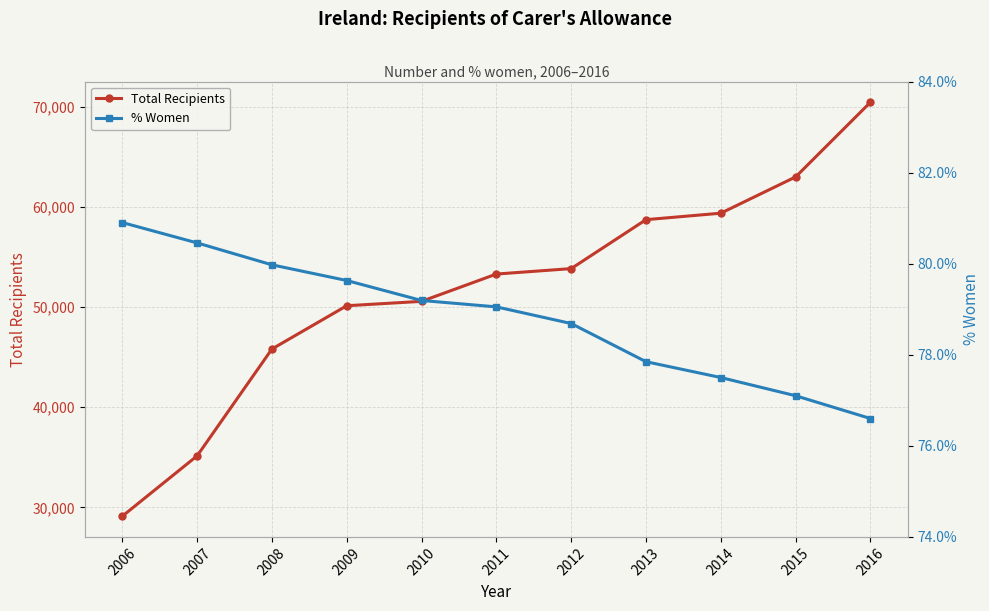

Which series changed the most between 2010 and 2013?

Total Recipients